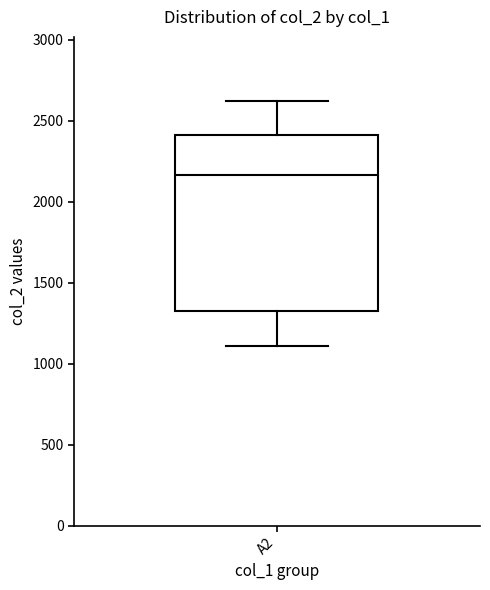

Transcribe this box plot: give where the median line is, the range the box spans, and where the two whiskers end, as read against the y-axis. The values are not printed on the chart, so give them approximately, as read against the axis.

median 2150, box 1300 to 2400, whiskers 1100 to 2650